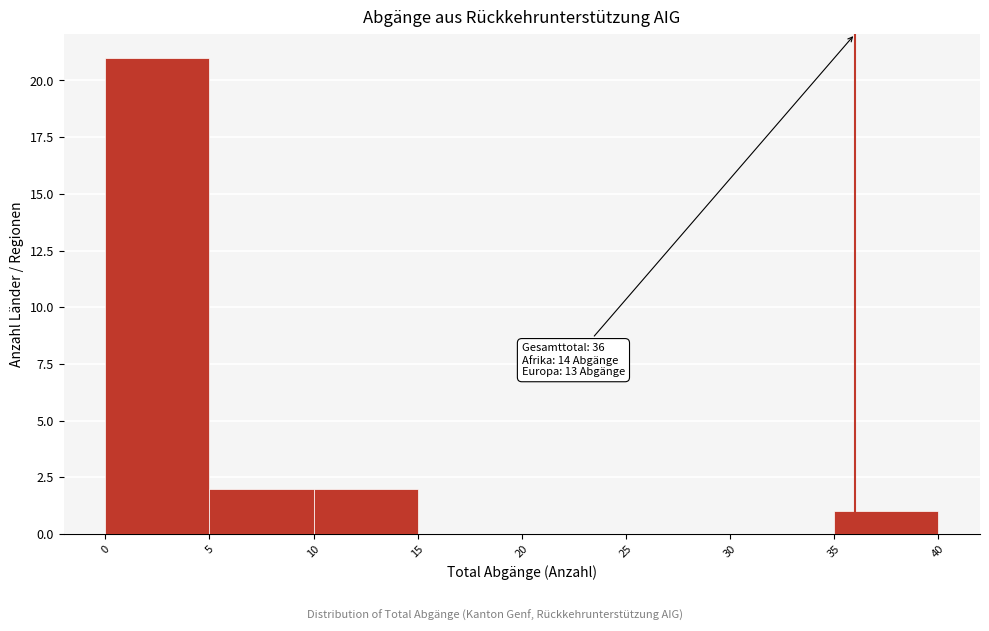

Over which range of the x-axis is the bar tallest?

0 to 5